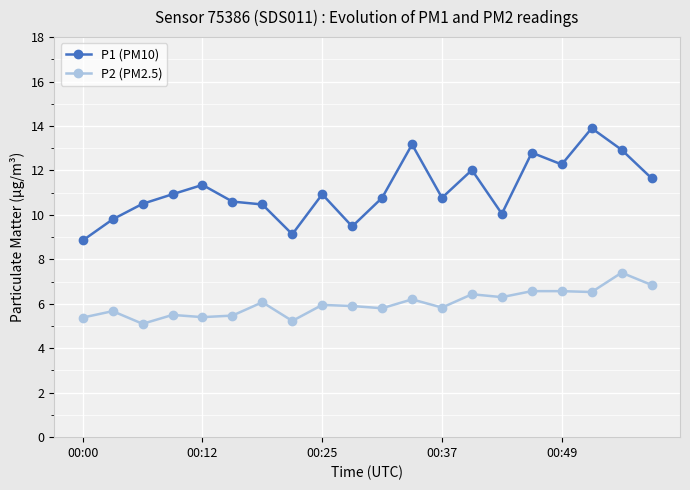

Count the number of categories in the chart.

20